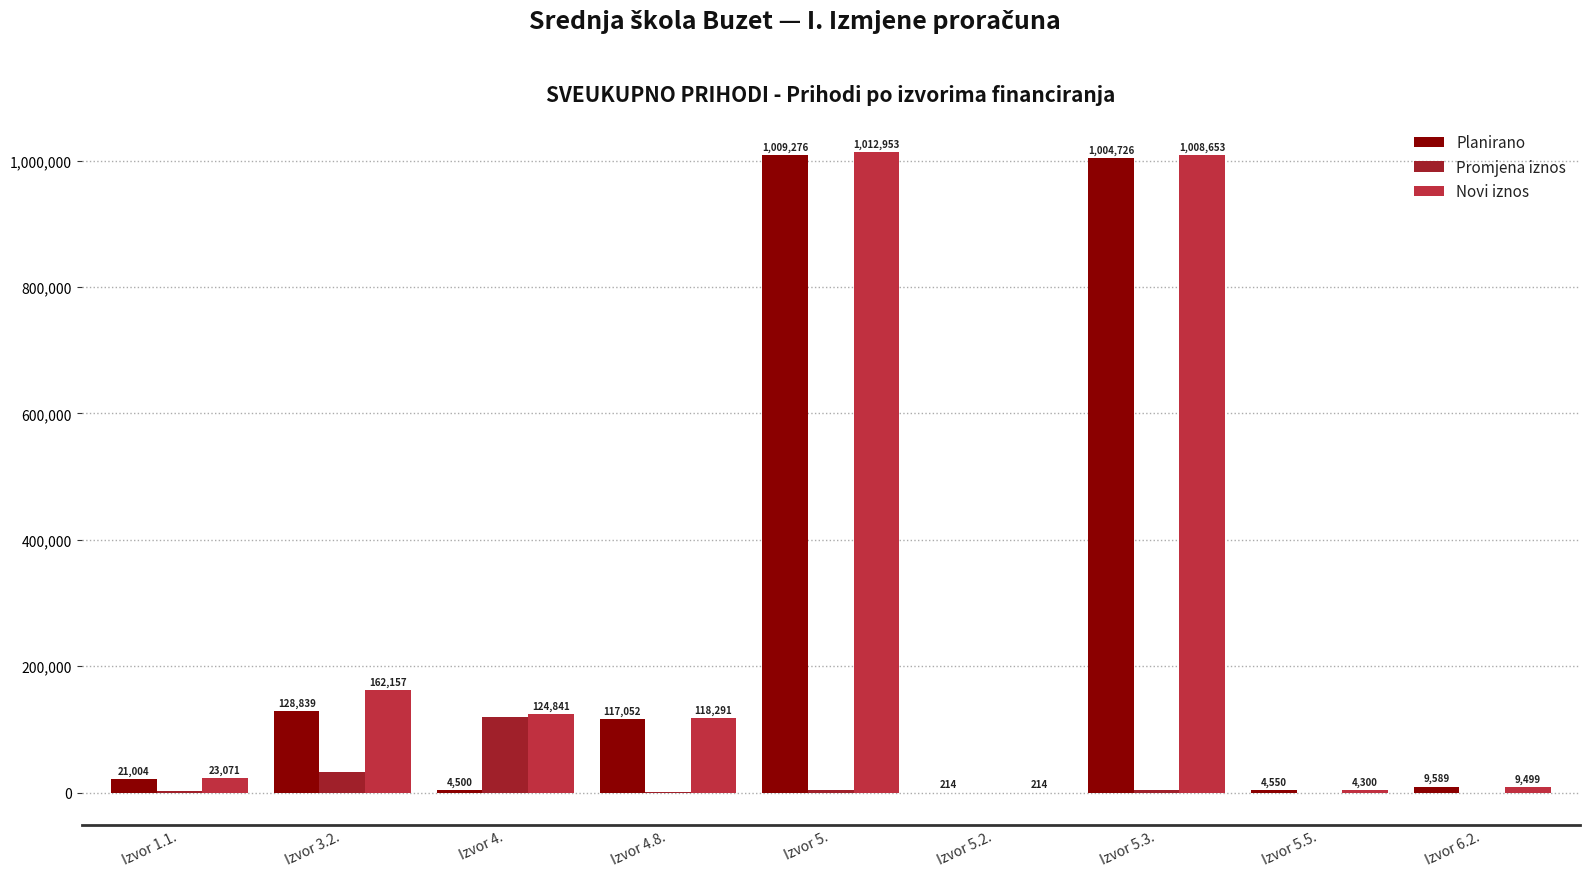

Is it true that Novi iznos equals 34986.7 at Izvor 3.2.?

False